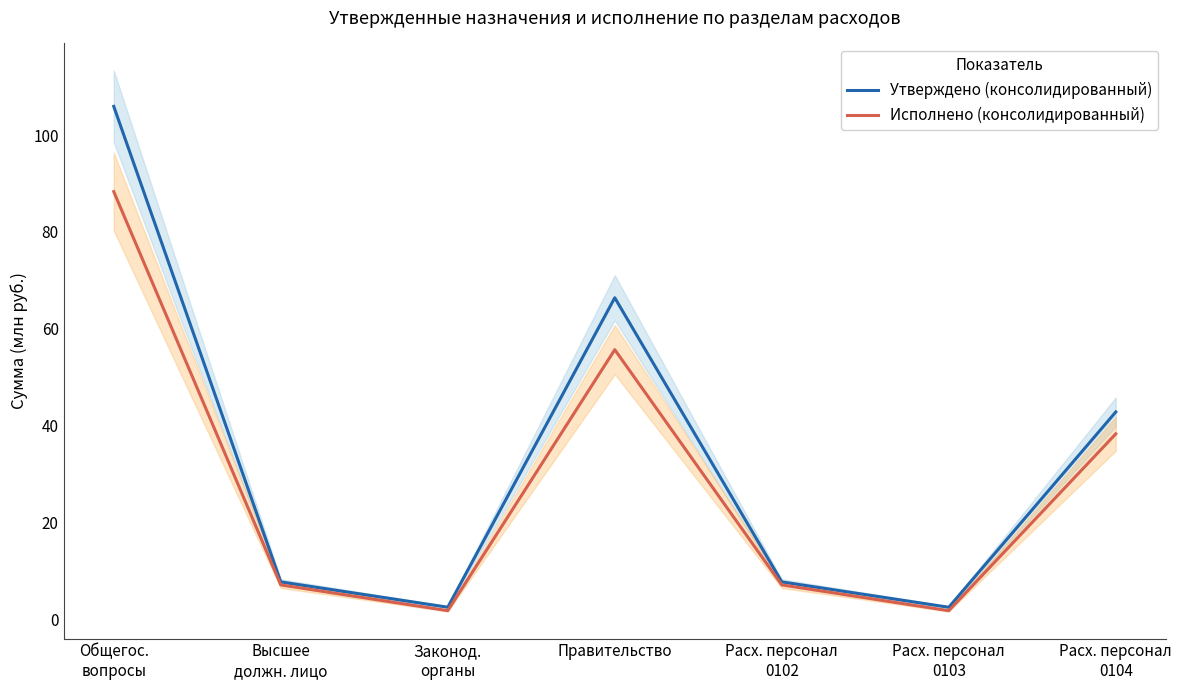

What is the difference between the Утверждено (консолидированный) values at Общегос.
вопросы and Расх. персонал
0103?

103.4